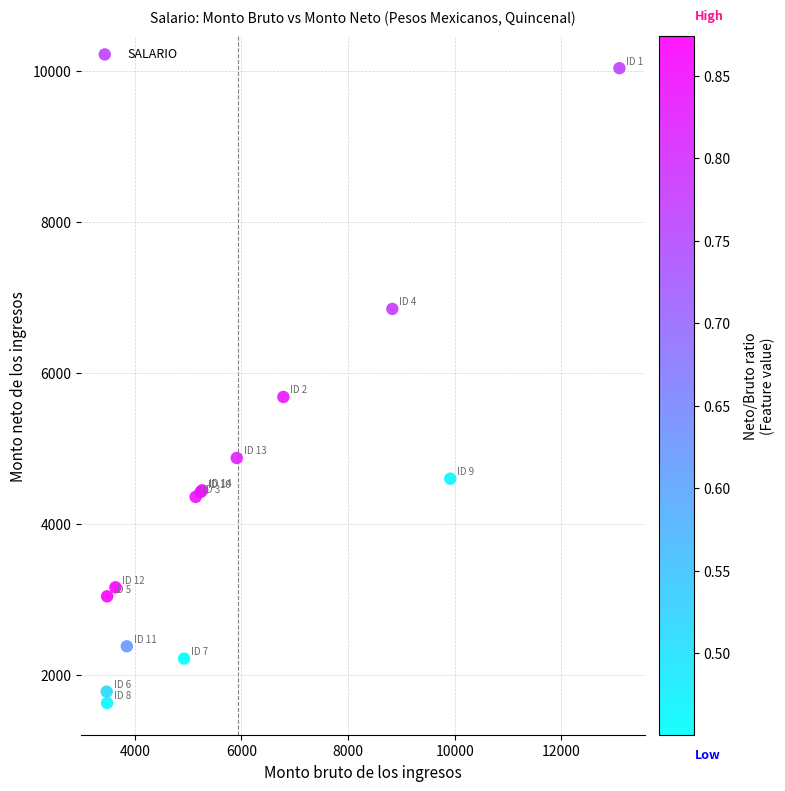

What Y value in the scatter plot is closest to 5834?

5684.2